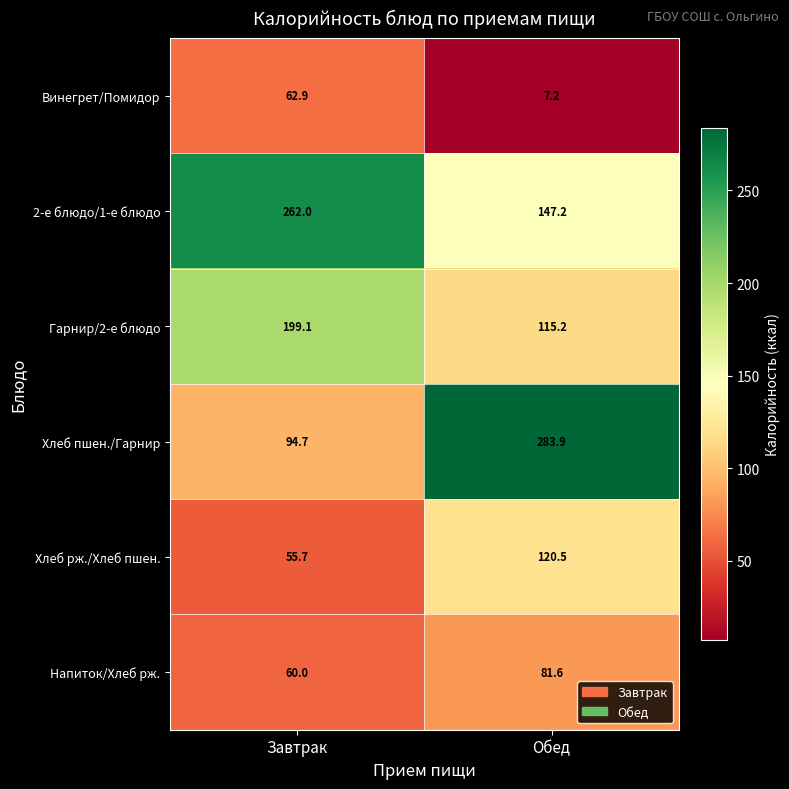

How many categories are shown in the chart?

2